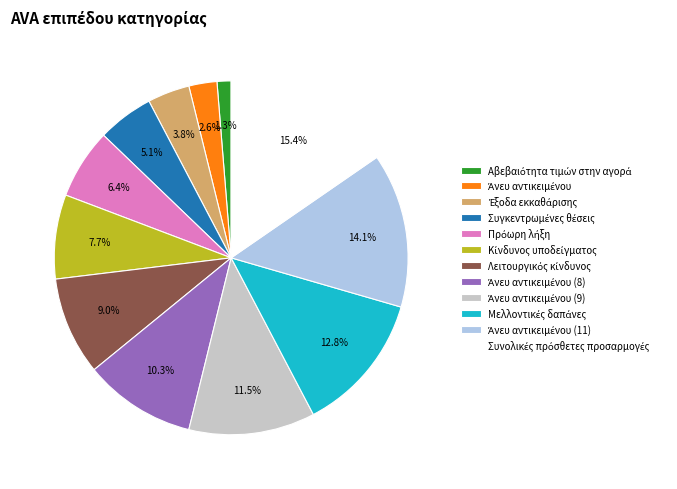

Does any single category account for the majority?

No